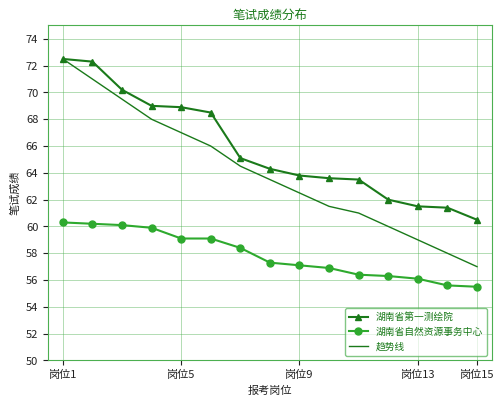

What is the difference between the maximum and minimum values in the 湖南省自然资源事务中心 series?

4.8